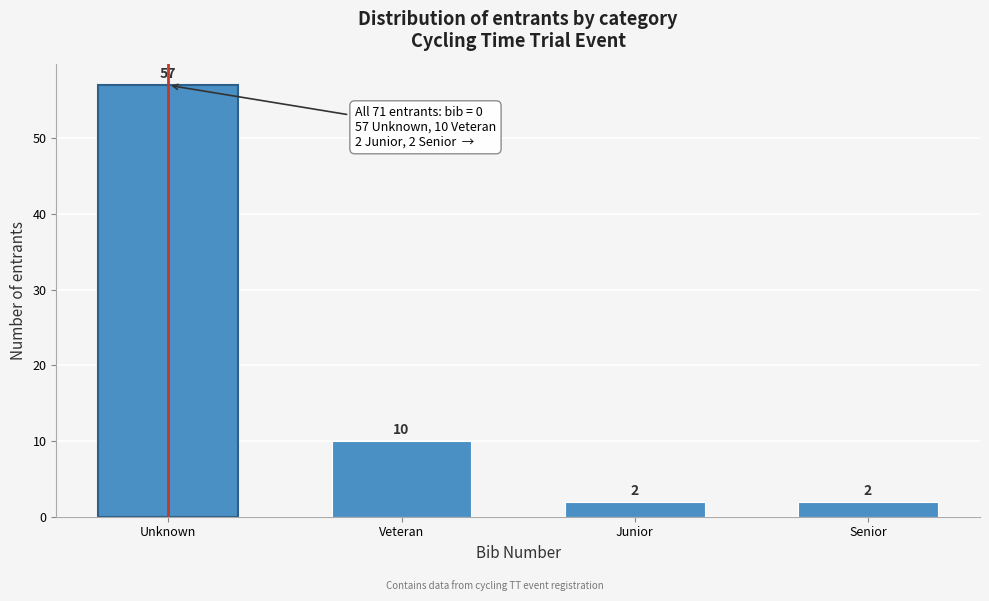

Reading right to left, transcribe all the data shown in this chart.

Senior=2	Junior=2	Veteran=10	Unknown=57